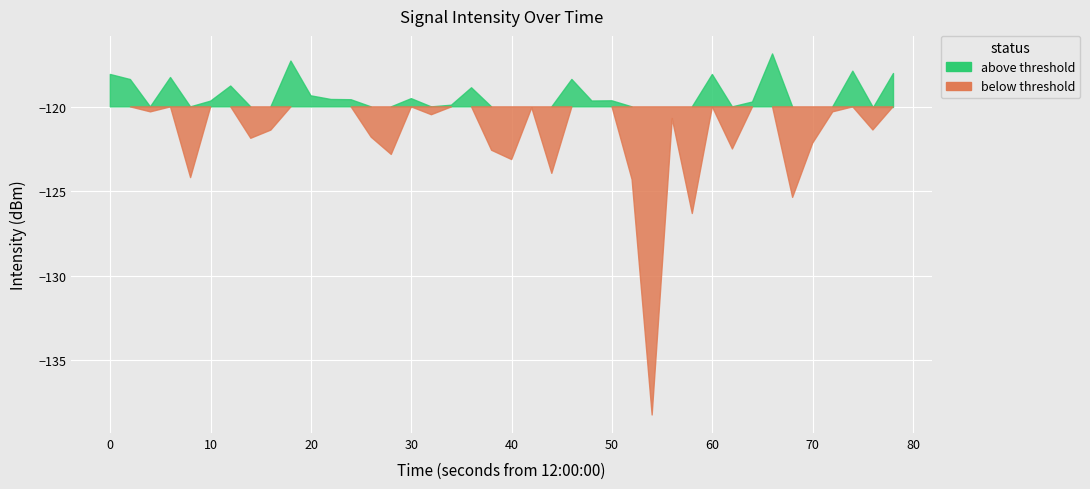

What is the average value?

-121.0